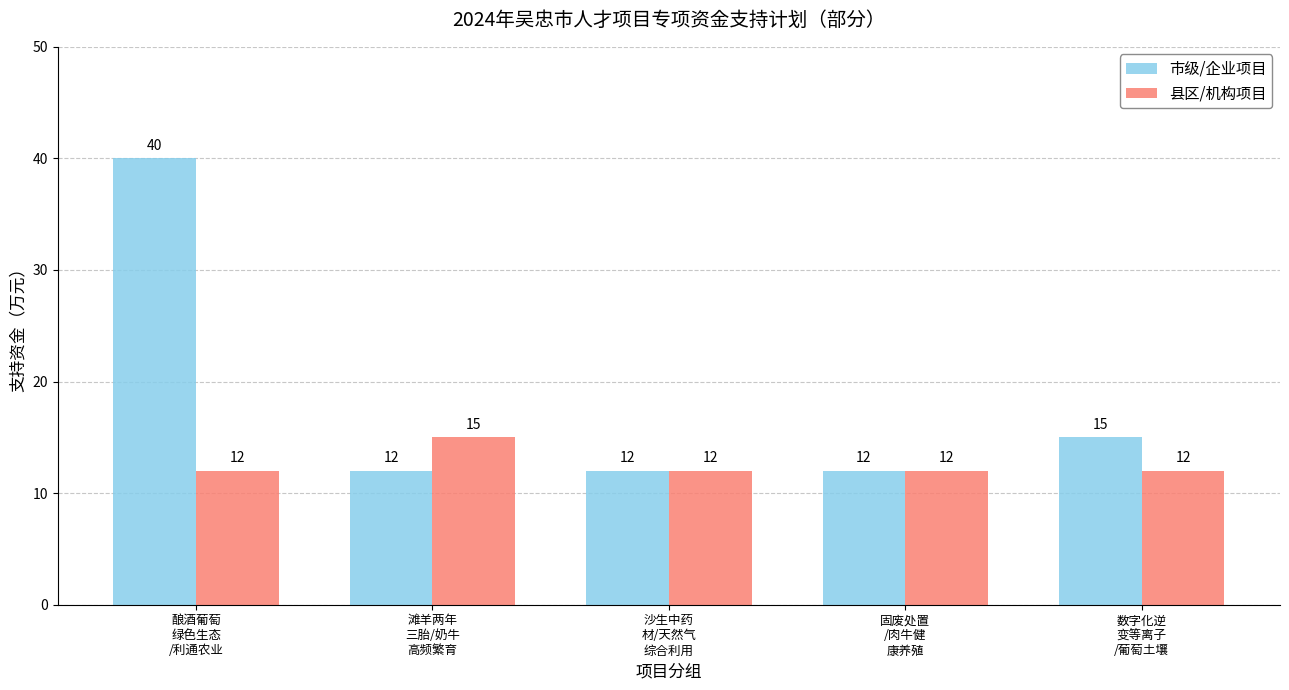

Is the value of 市级/企业项目 at 固废处置
/肉牛健
康养殖 greater than the value of 县区/机构项目 at 滩羊两年
三胎/奶牛
高频繁育?

No